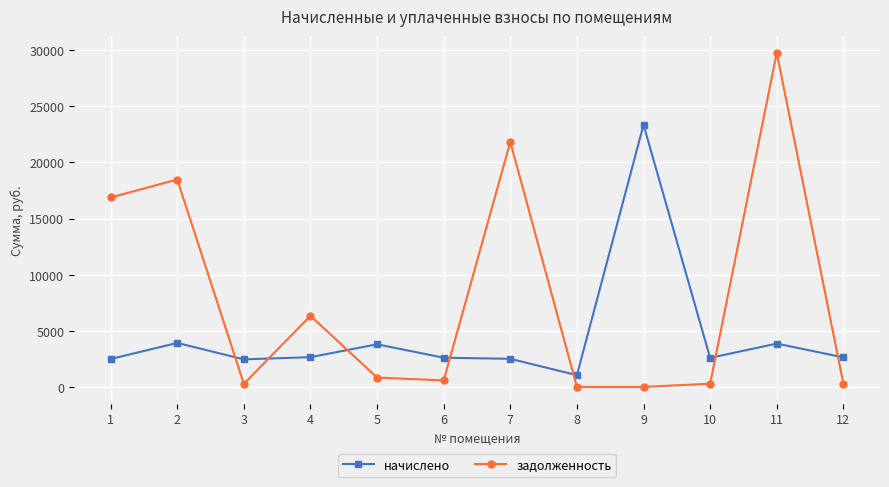

Rank the series at 1 from lowest to highest value.

начислено, задолженность